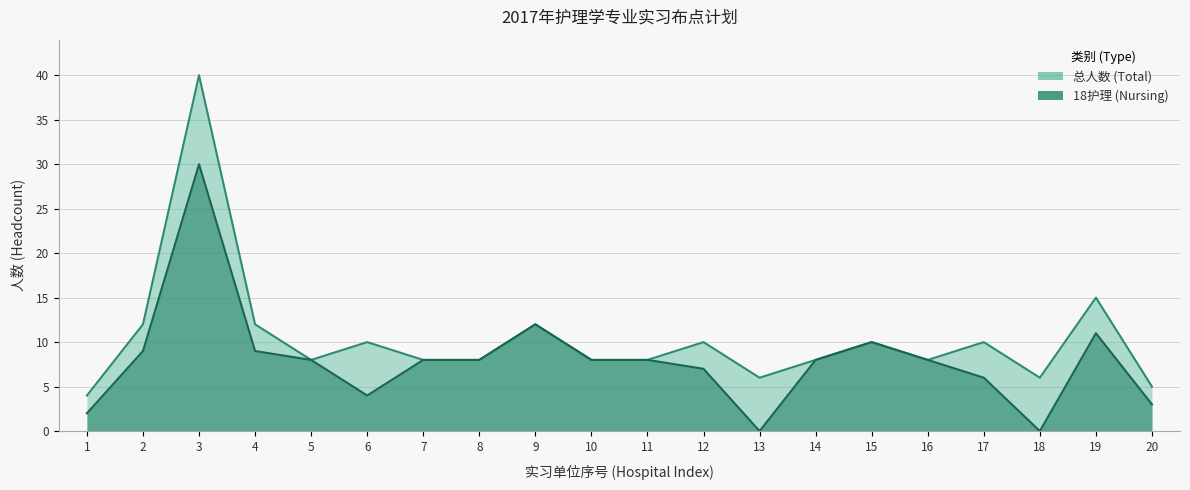

What are all the series names shown in the legend?

总人数 (Total), 18护理 (Nursing)